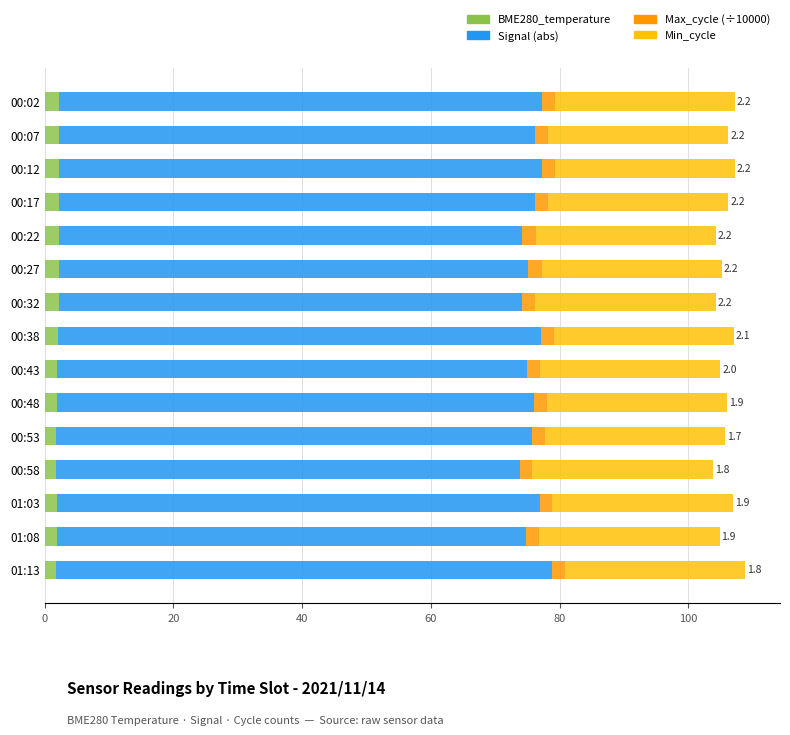

True or false: BME280_temperature has a value of 2.2 at 00:17.

True